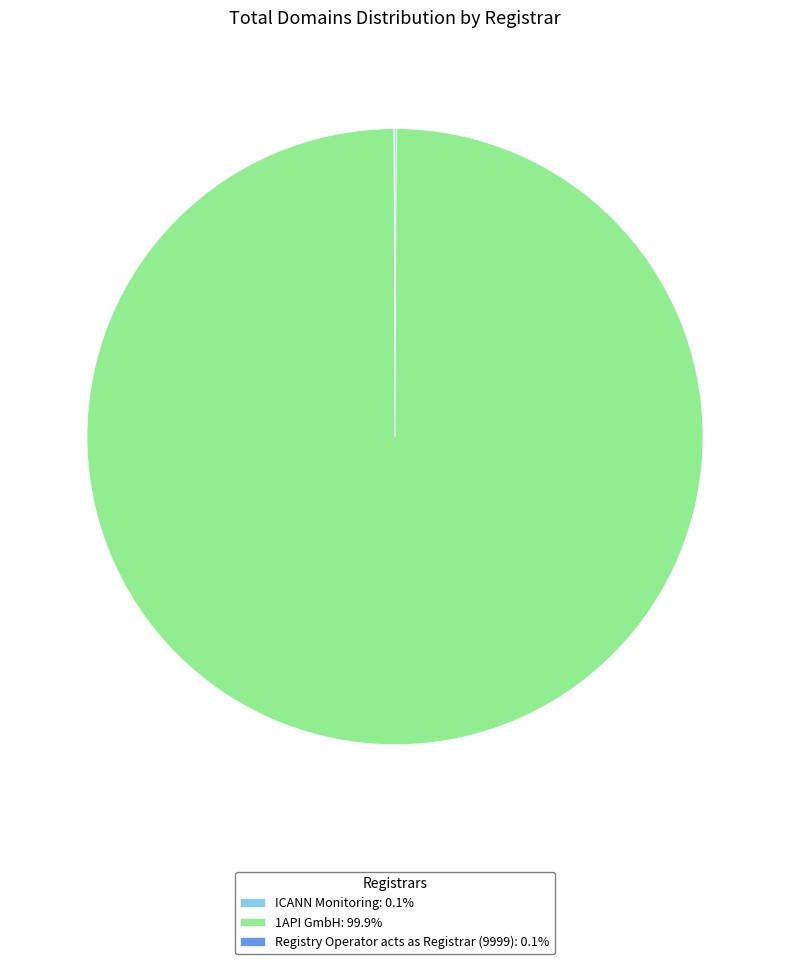

Which slice represents more than half of the pie?

1API GmbH